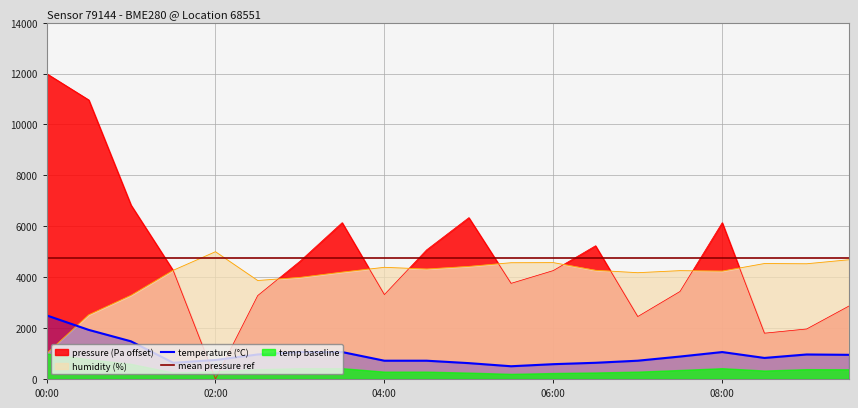

What position from the left is 09:00?

19